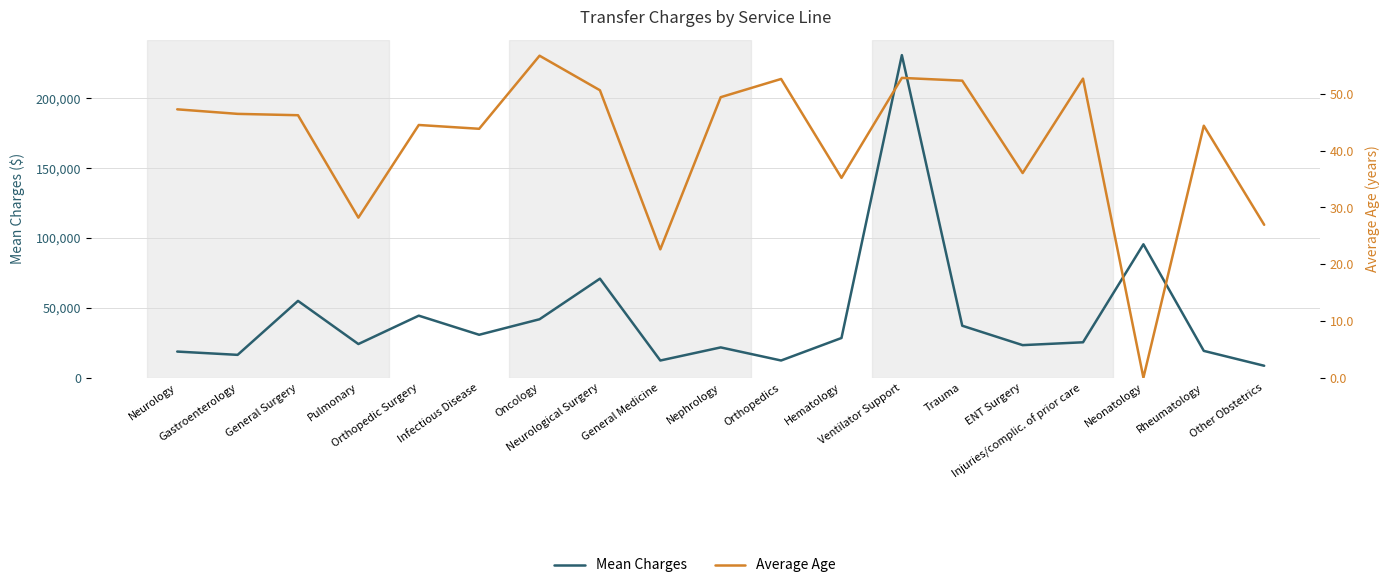

Which category has the lowest value in the Average Age series?

Neonatology